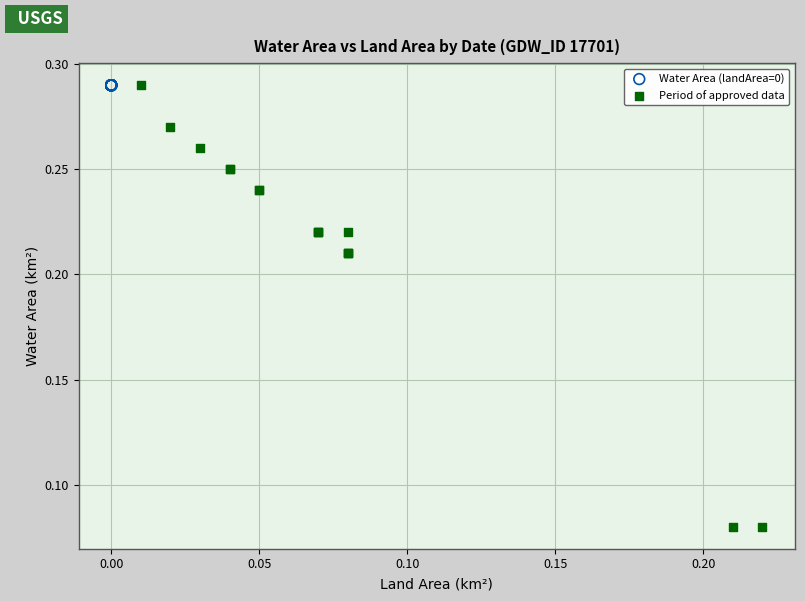

Which series reaches the minimum Y coordinate?

Period of approved data